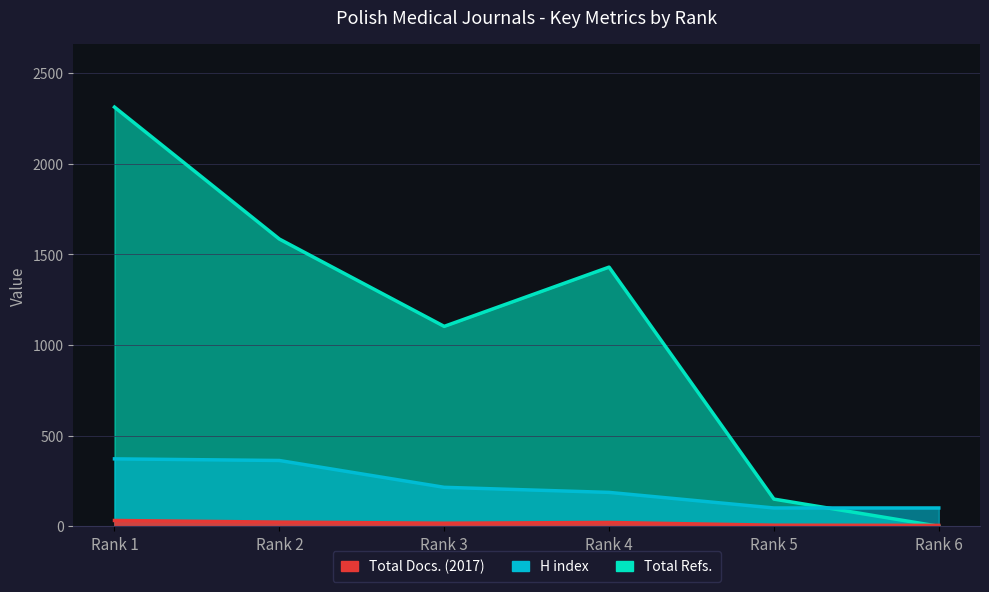

What is the difference between the maximum and minimum values in the Total Docs. (2017) series?

27